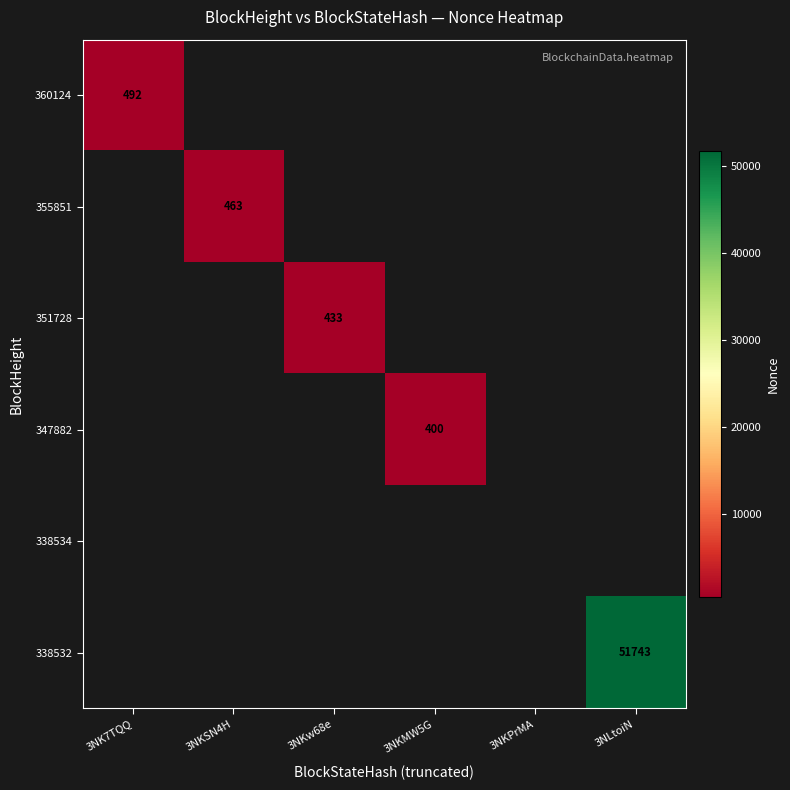

True or false: 351728 has a value of 433 at 3NKw68e.

True